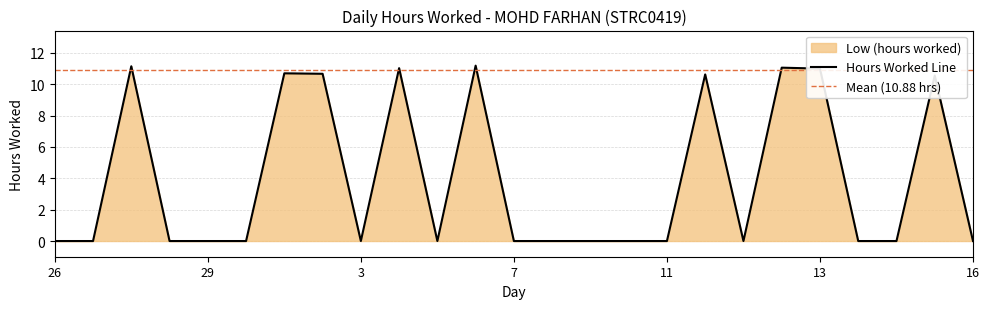

What is the average value?

3.9